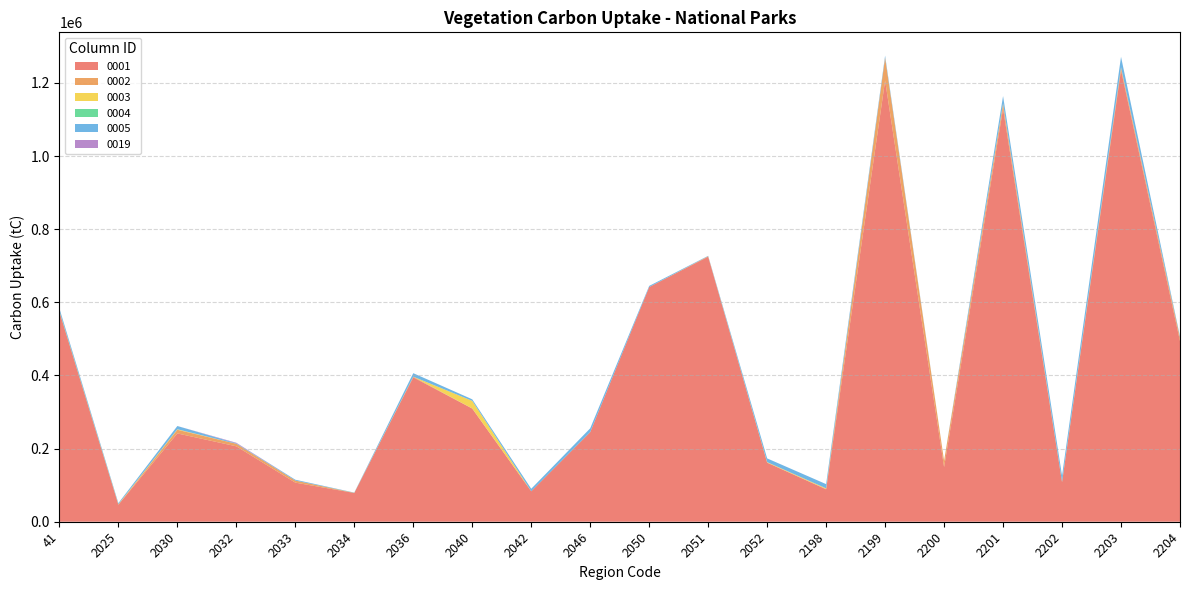

Reading left to right, what are all the values shown in this chart?

0001: 574220.0	46698.0	241510.0	206290.0	106950.0	78702.0	394880.0	309440.0	83336.0	244910.0	641950.0	724870.0	161550.0	88652.0	1206600.0	149420.0	1130000.0	107980.0	1235200.0	494100.0
0002: 0.0	0.0	10023.0	6986.8	5643.0	0.0	1892.3	433.0	0.0	125.9	0.0	1284.6	110.6	676.1	62748.0	17192.0	12549.0	630.7	6052.6	9226.6
0003: 863.4	1134.6	1354.4	0.0	0.0	65.4	0.0	20691.0	0.0	151.3	0.0	0.0	1384.0	1972.5	0.0	0.0	1376.4	662.5	1611.7	0.0
0004: 1451.4	0.0	0.0	0.0	0.0	477.2	0.0	0.0	0.0	0.0	0.0	0.0	0.0	0.0	0.0	0.0	0.0	0.0	0.0	0.0
0005: 6724.4	2992.4	8943.1	1183.3	2337.1	259.2	9512.1	4278.7	6854.7	10317.0	3072.0	1068.0	10187.0	11553.0	5481.7	0.0	20324.0	16623.0	28741.0	3073.8
0019: 426.2	0.0	0.0	1549.2	0.0	243.8	0.0	0.0	0.0	0.0	0.0	0.0	0.0	0.0	0.0	0.0	0.0	0.0	0.0	0.0